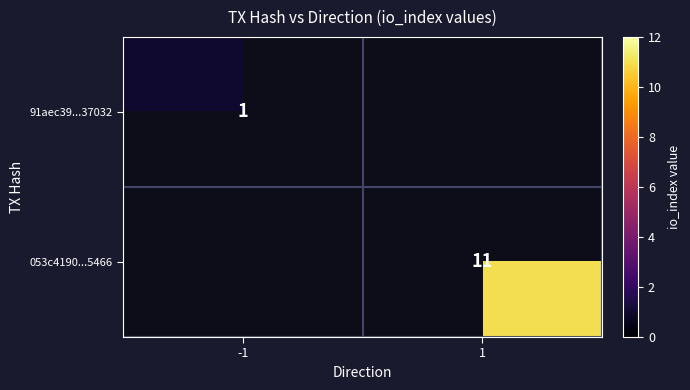

True or false: 91aec39...37032 has a value of 1 at -1.

True